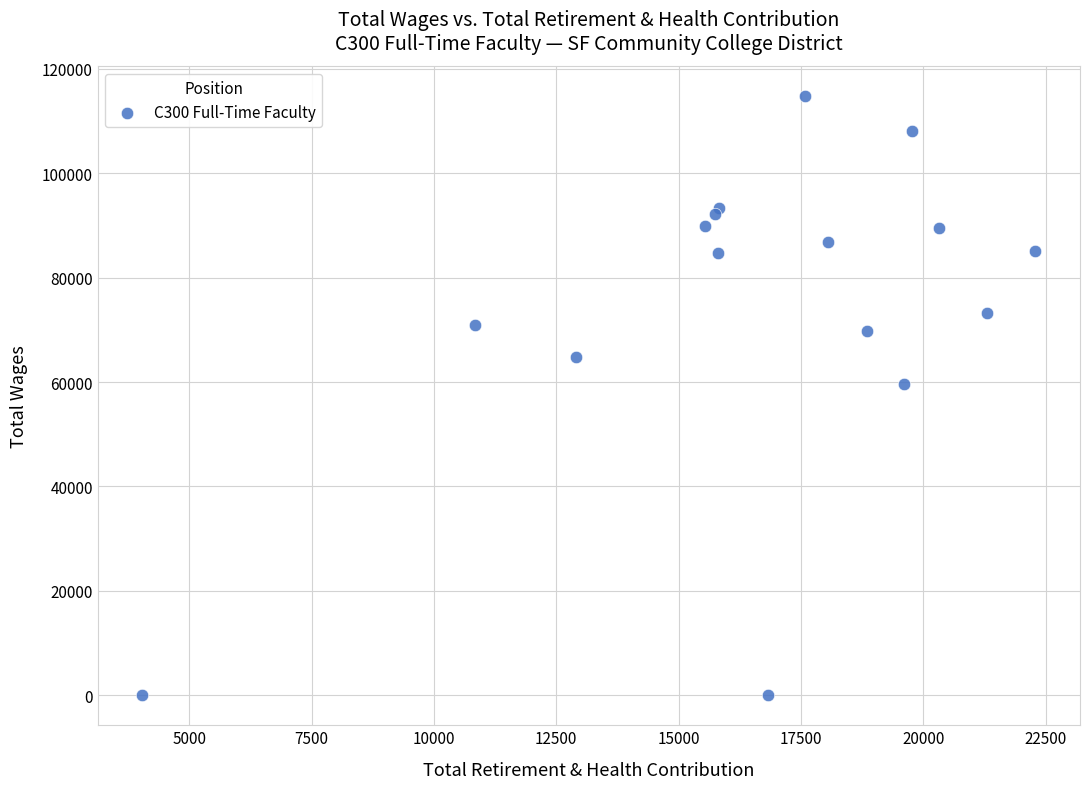

What Y value in the scatter plot is closest to 57409?

59710